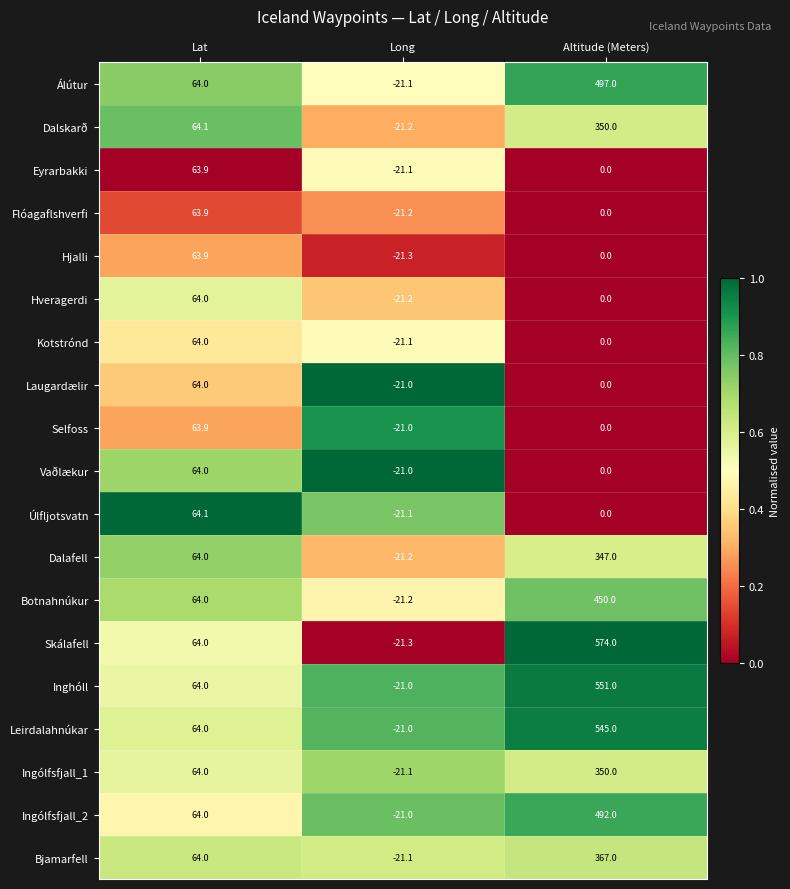

At which label does Laugardælir first exceed 0?

Lat